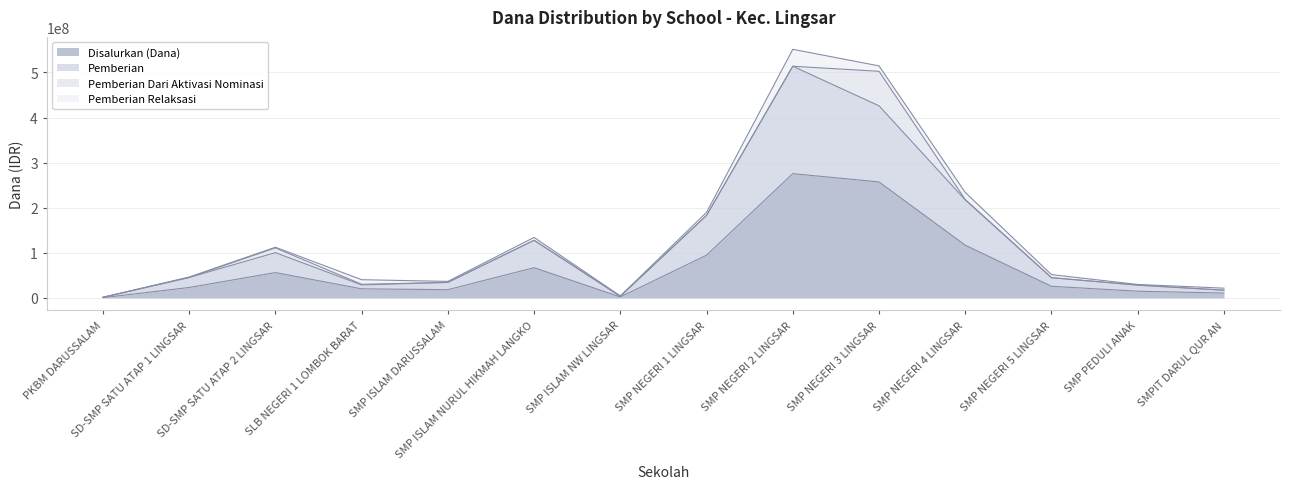

What is the sum of all Disalurkan (Dana) values?

984750000